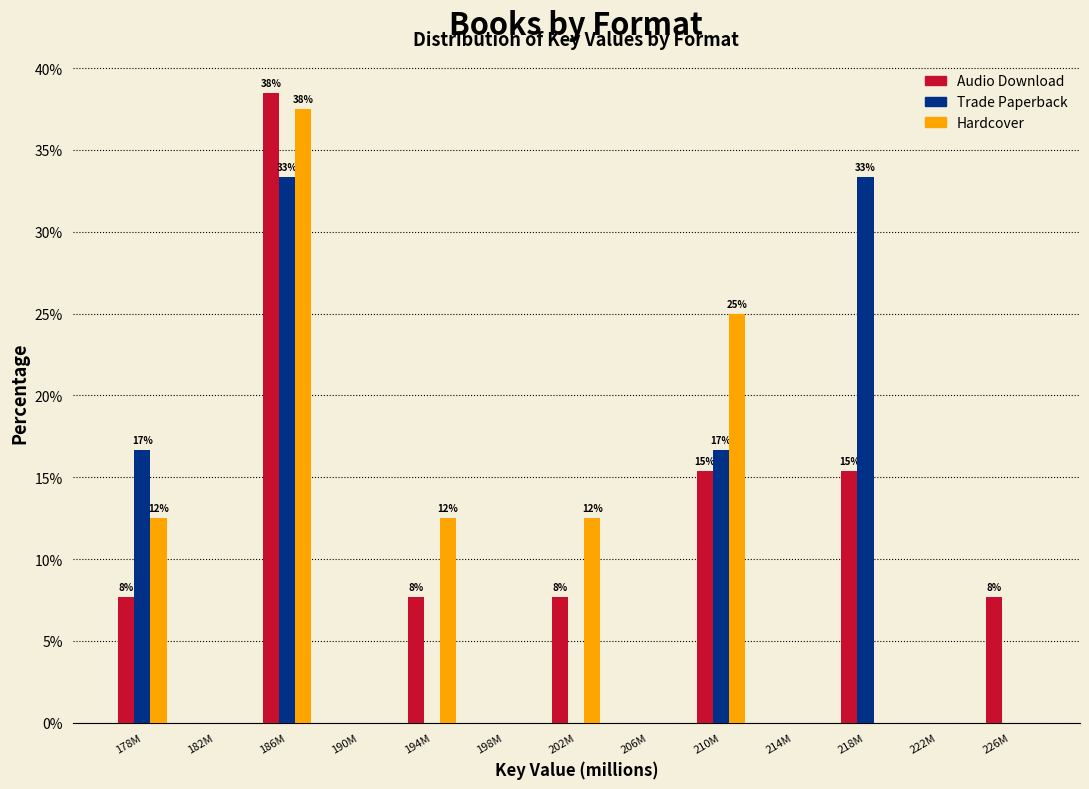

At which category is the sum across all series the highest?

186M